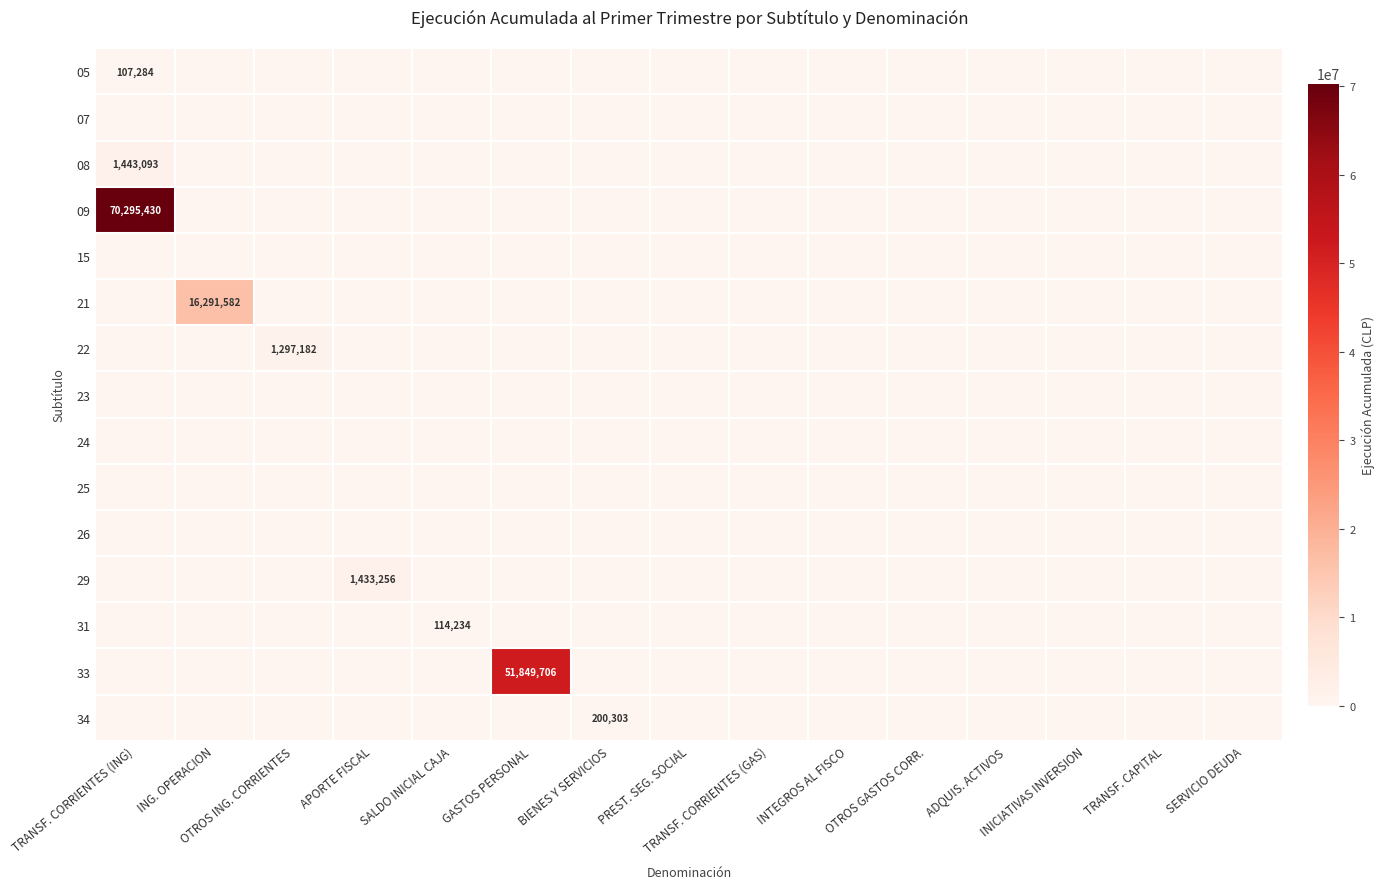

Where is 15 nearest to the value 0?

TRANSF. CORRIENTES (ING)